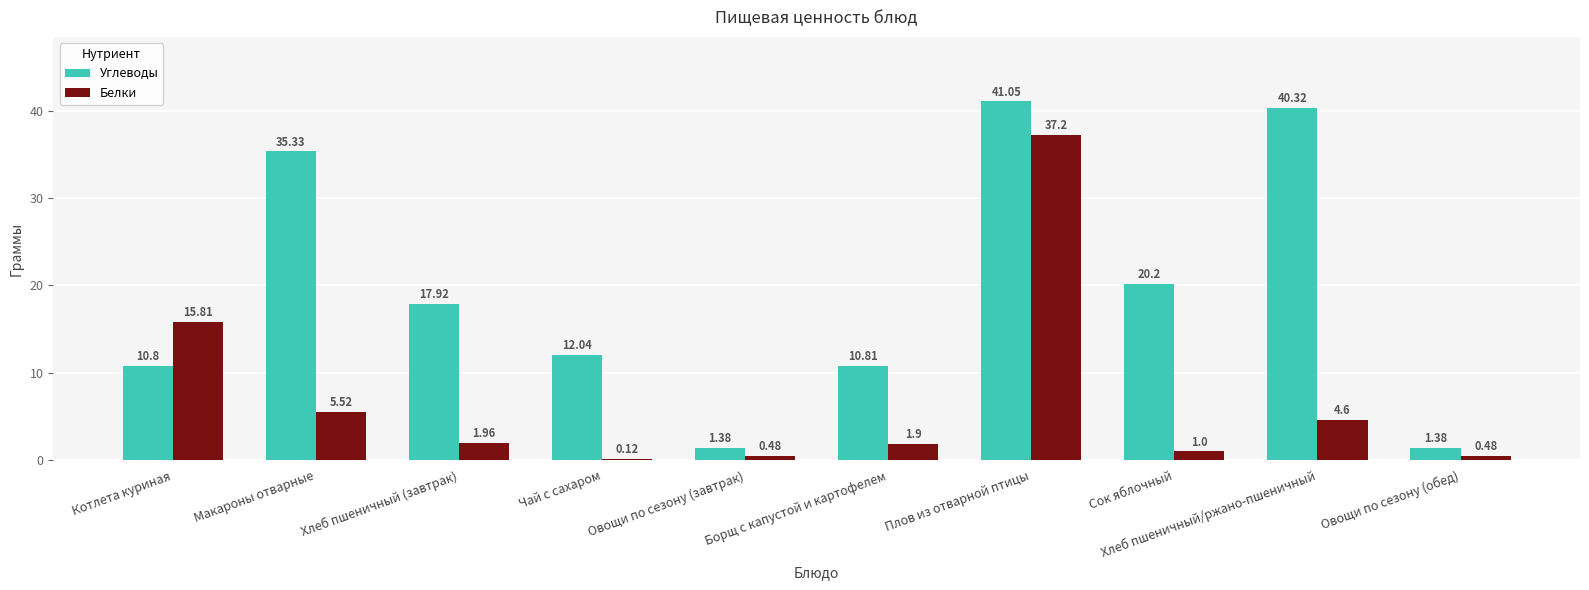

Which label corresponds to the largest value in the chart?

Плов из отварной птицы